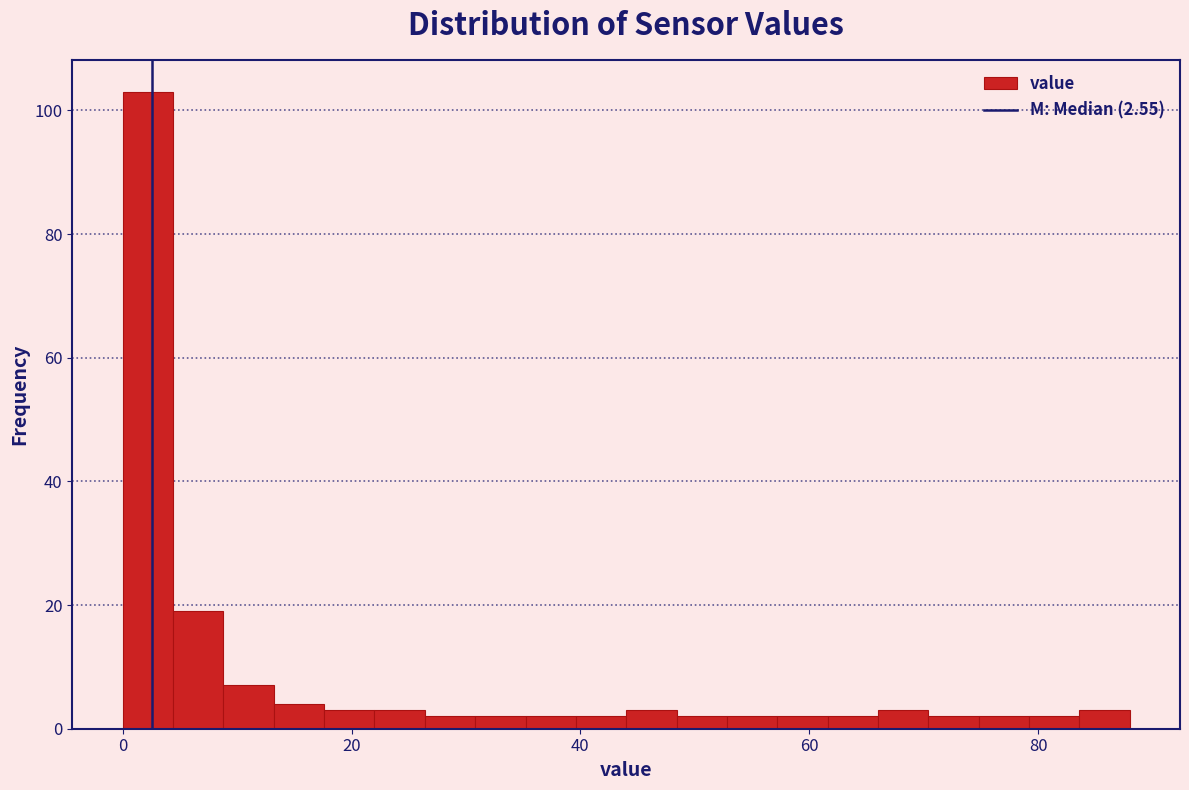

Read against the x-axis, roughly where is the centre of the tallest bar?

2